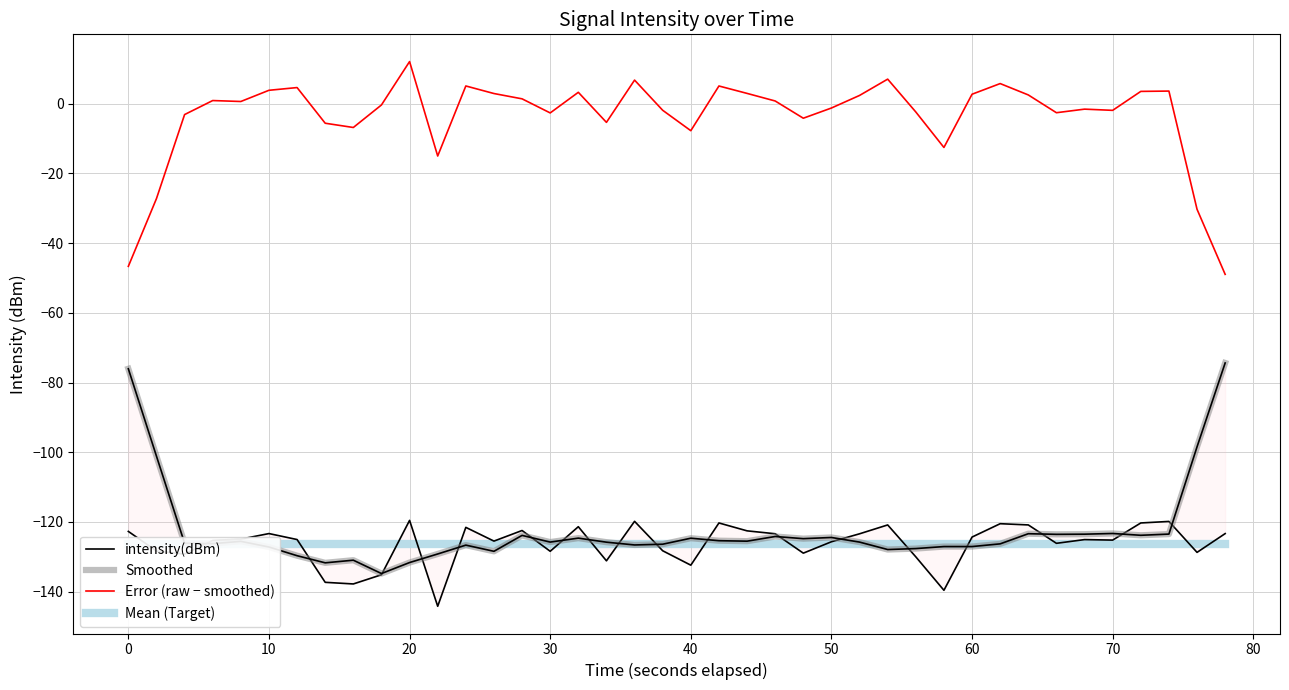

Does the chart display data point markers on the line(s)?

No